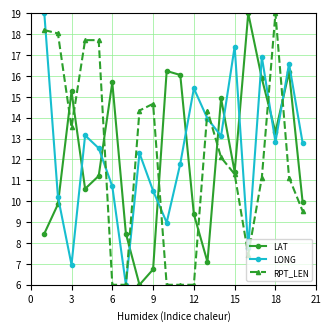

True or false: LAT and LONG cross at least once.

True